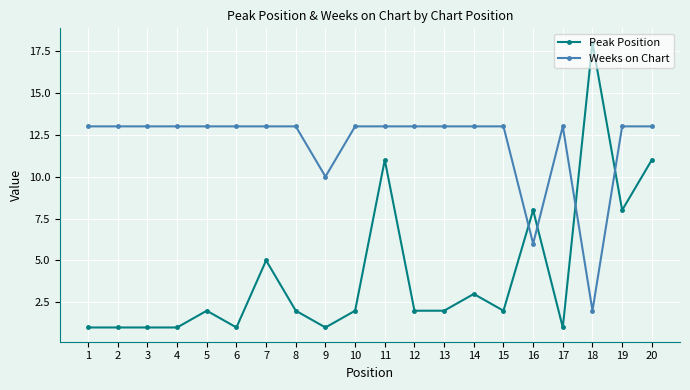

True or false: Peak Position has more than 1 interior local peaks.

True